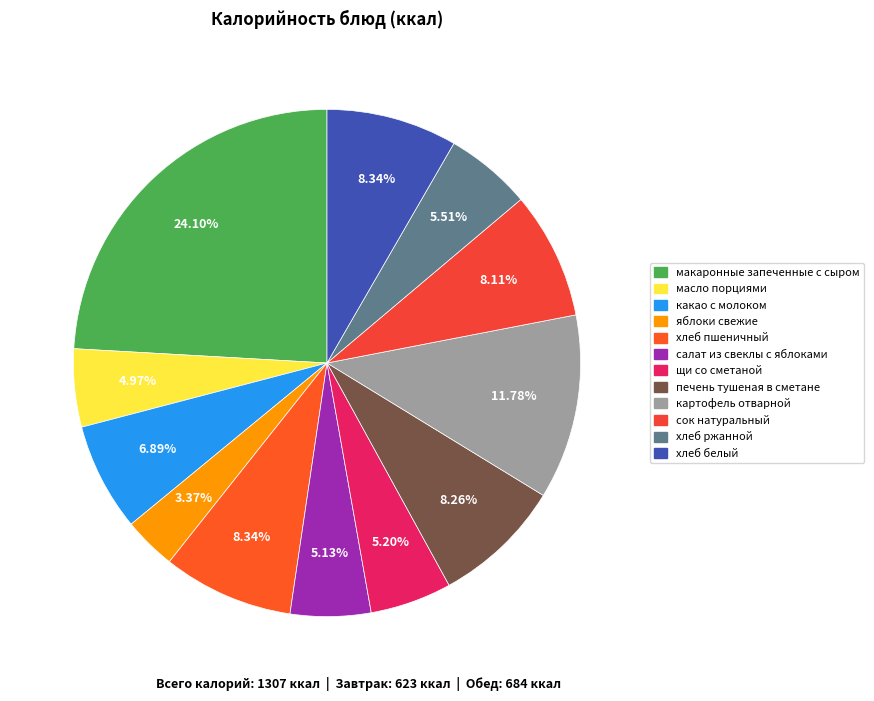

Does сок натуральный represent more than half of the total?

No